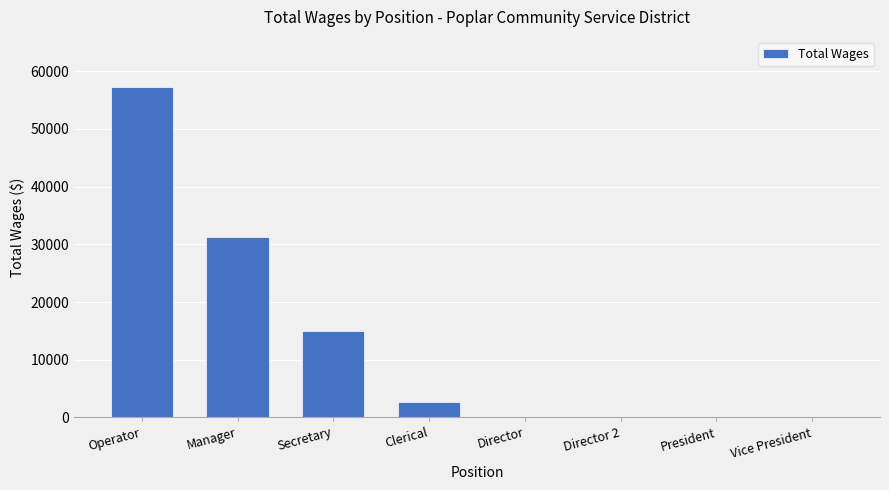

Count the number of data series in this chart.

1